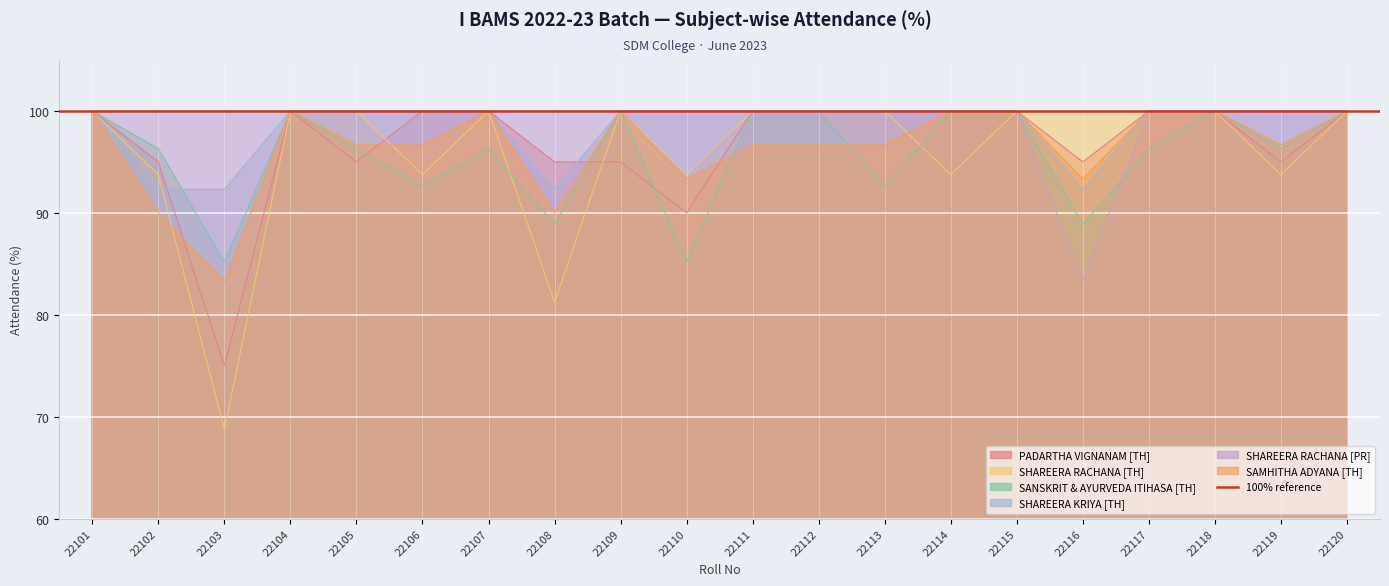

In SHAREERA KRIYA [TH], how many points are lower than both neighbors (excluding endpoints)?

2